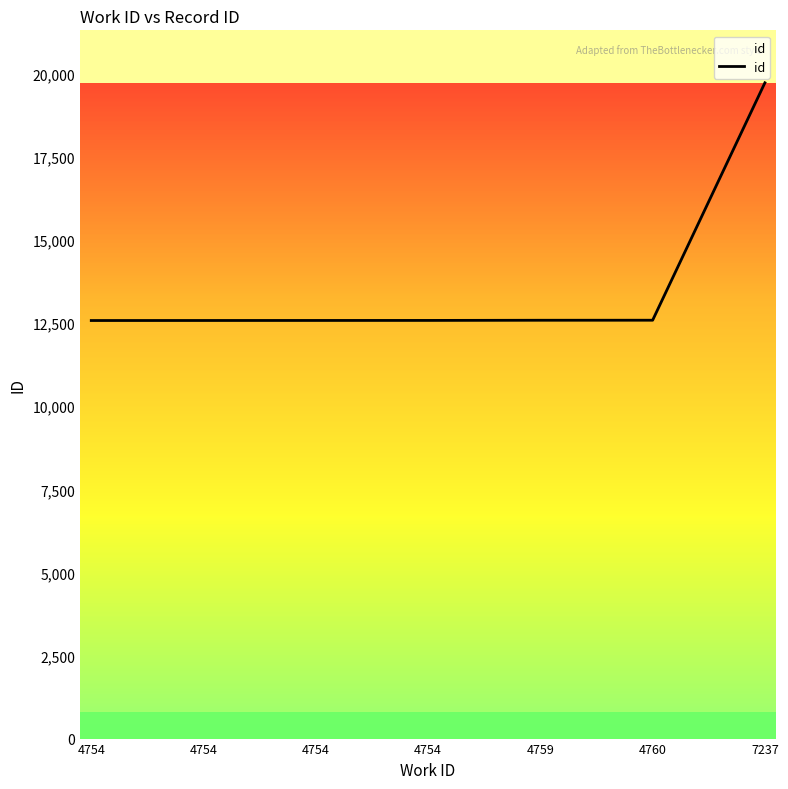

How many values are below 12584?

3